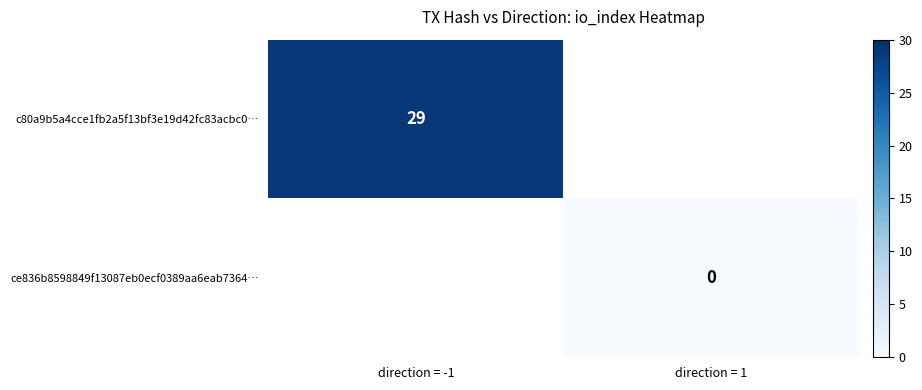

Is the value of c80a9b5a4cce1fb2a5f13bf3e19d42fc83acbc0… at direction = -1 greater than the value of ce836b8598849f13087eb0ecf0389aa6eab7364… at direction = 1?

Yes